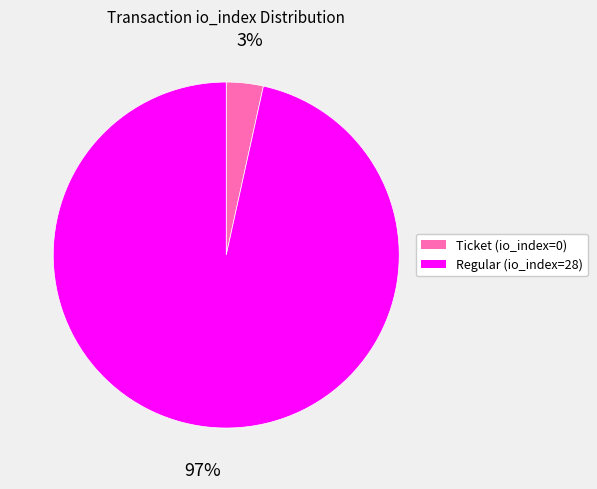

Does Regular (io_index=28) represent more than half of the total?

Yes